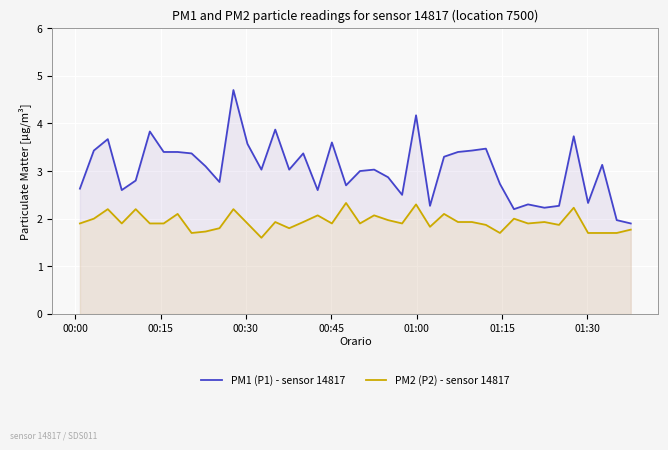

What is the value of the PM1 (P1) - sensor 14817 point at the 31st from the left?

2.7